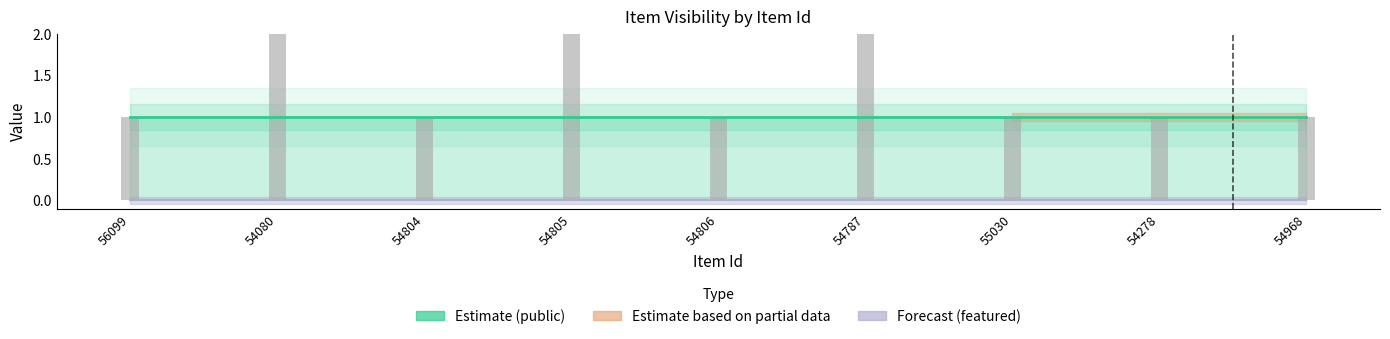

What is the label of the 8th bar from the right?

54080